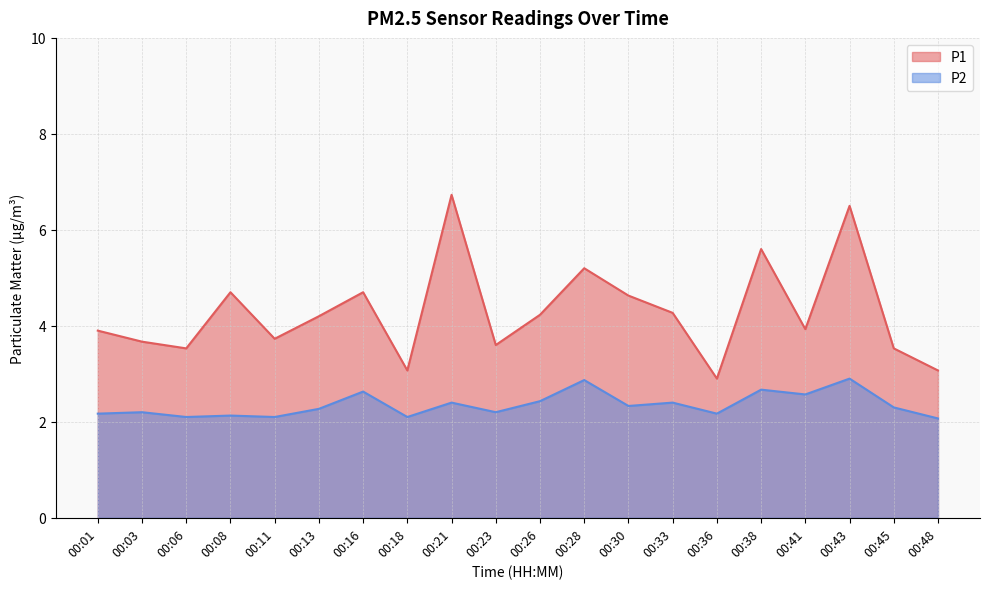

Between 00:48 and 00:45, which is larger?

00:45